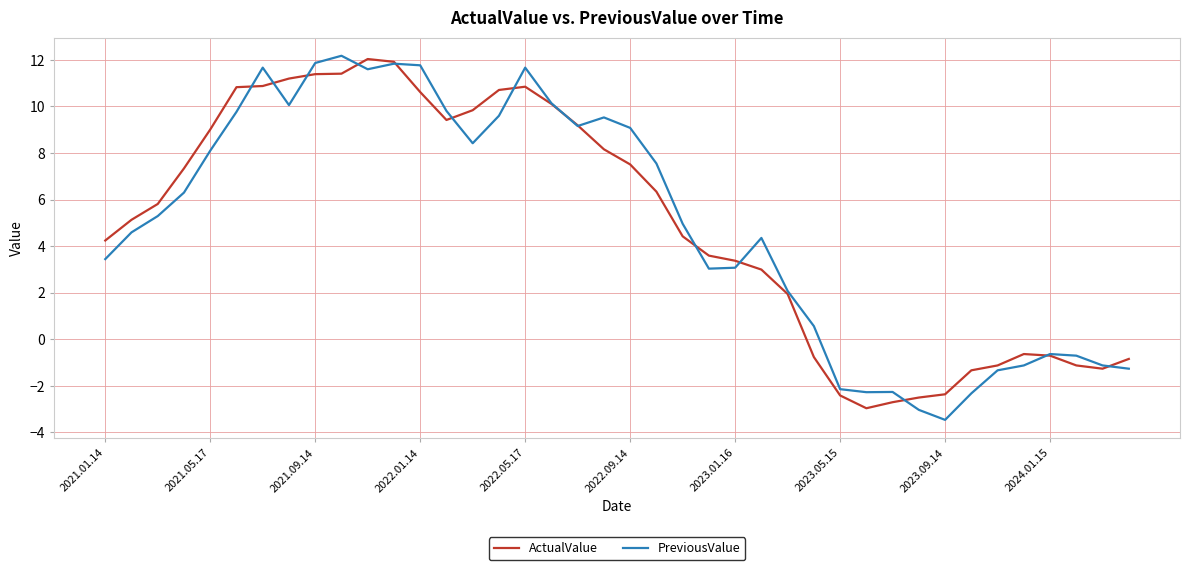

What is the maximum value for ActualValue?

12.0